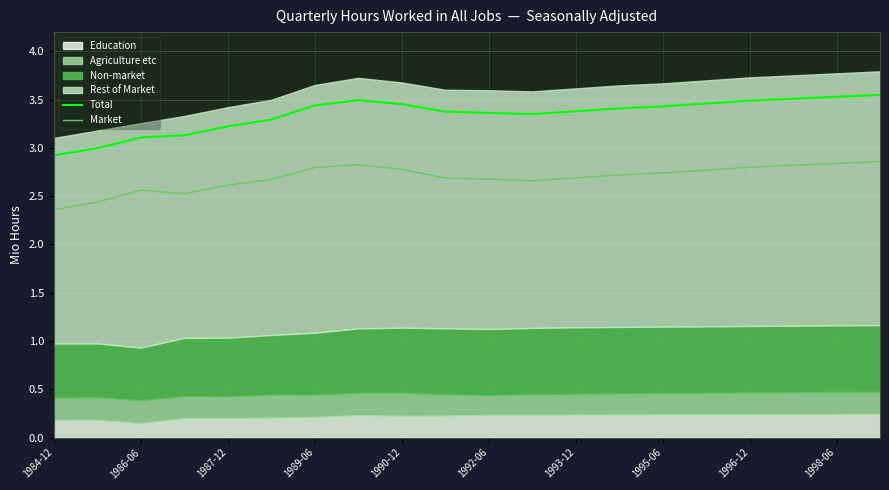

Is the value of Total at 1992-06 greater than the value of Market at 1992-06?

Yes